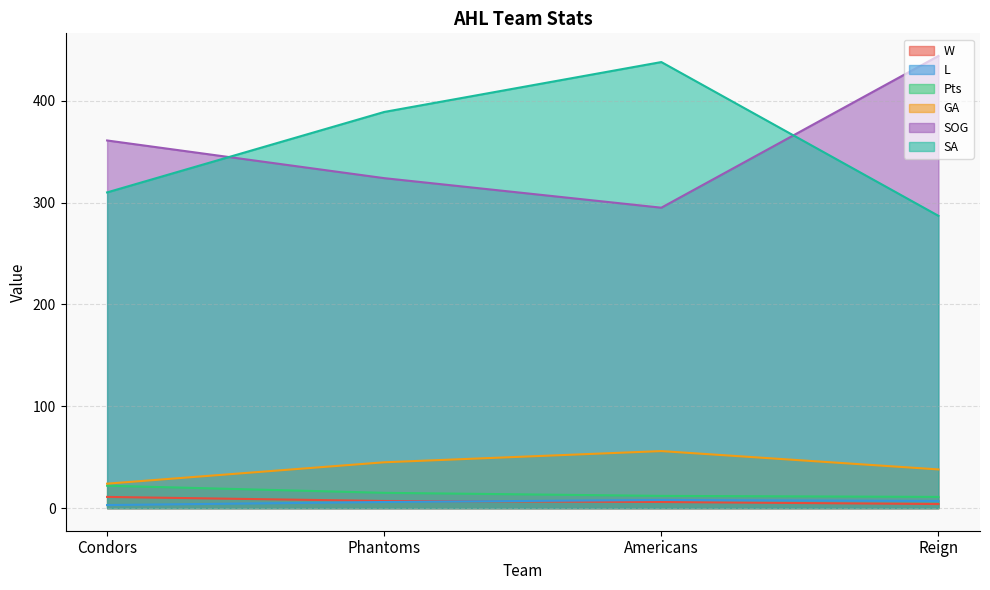

Count the number of categories in the chart.

4